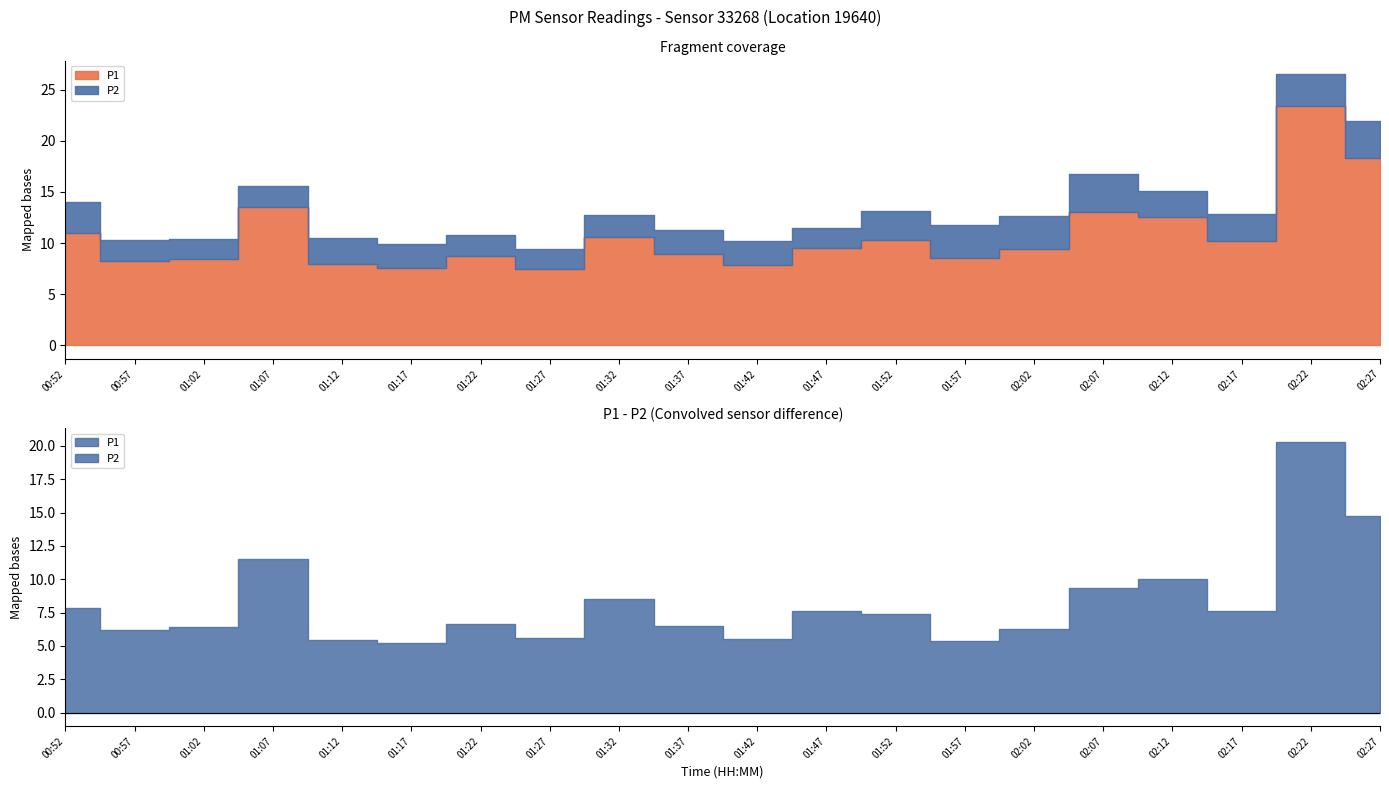

Where is P1 nearest to the value 15?

01:07